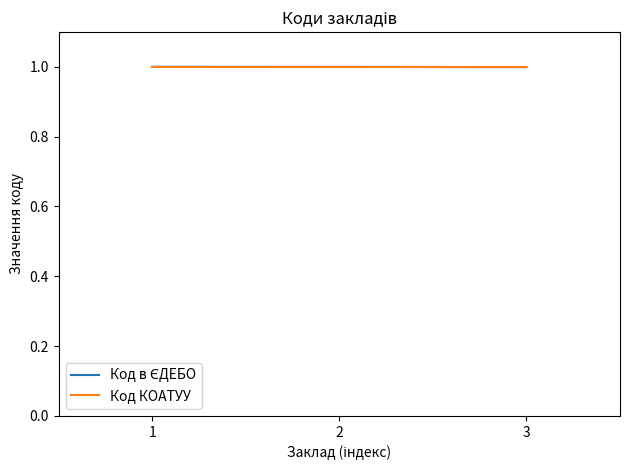

What is the minimum value for Код КОАТУУ?

1.0